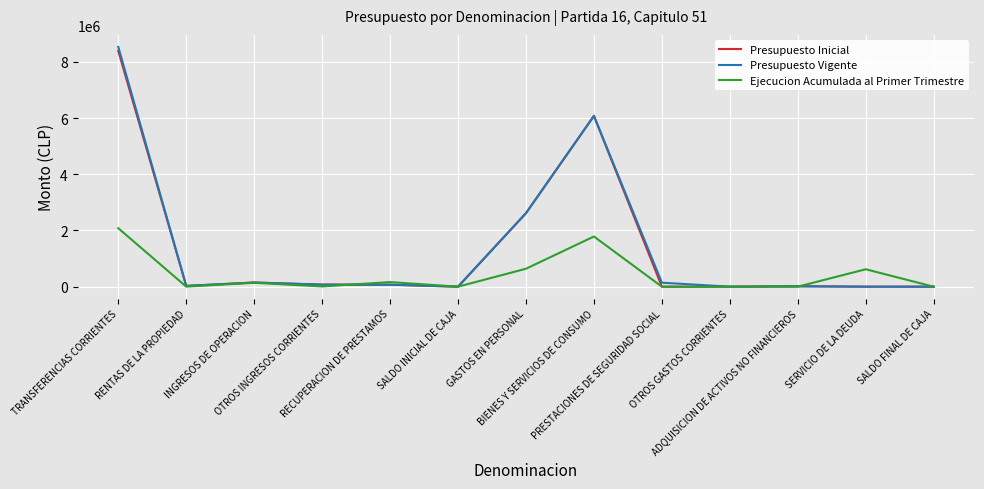

Where is the first local maximum for Ejecucion Acumulada al Primer Trimestre?

INGRESOS DE OPERACION